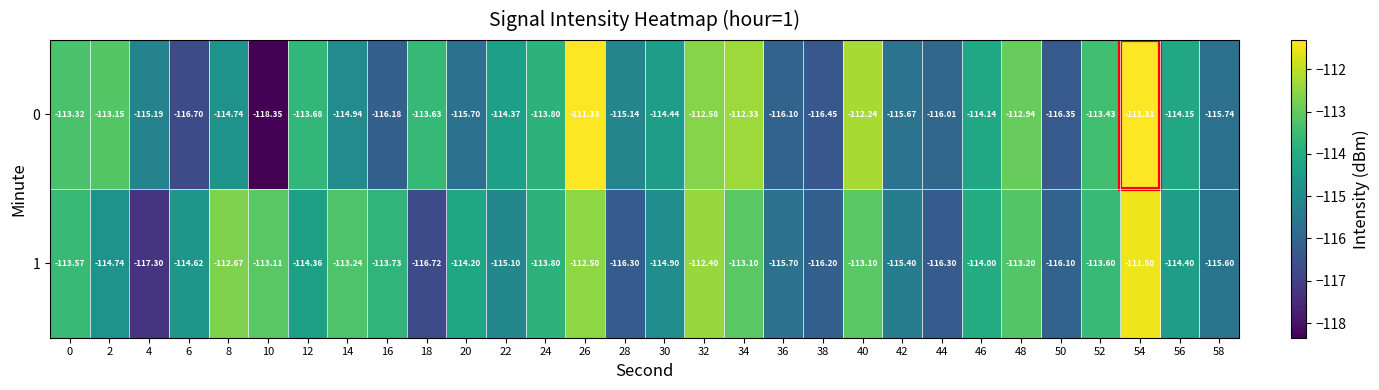

List the series in order of their peak value, highest first.

0, 1